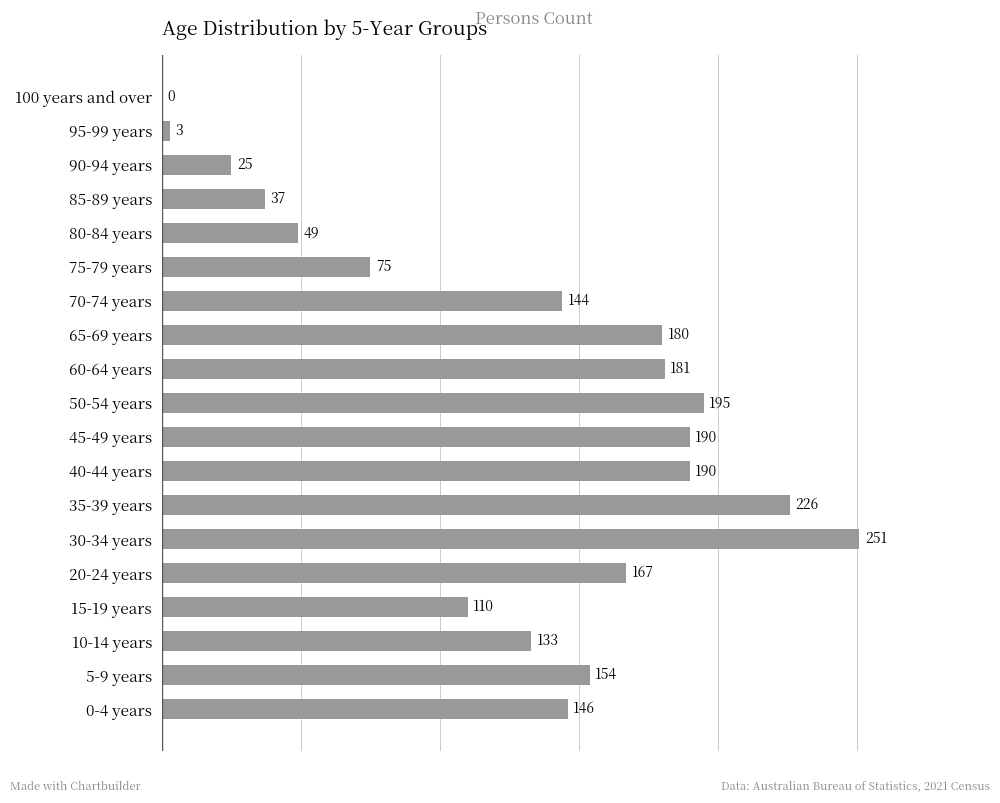

True or false: the data shows 133 at 10-14 years.

True